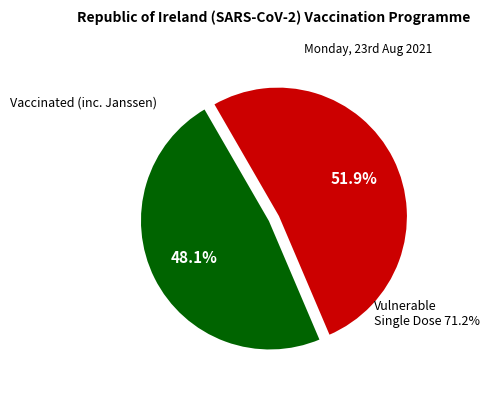

Is there a majority slice in this chart?

Yes